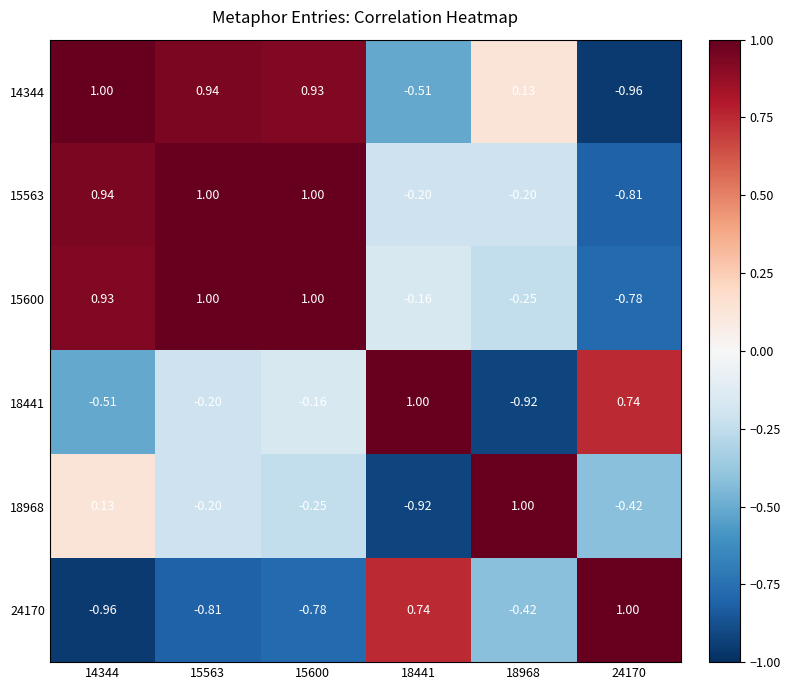

Which has a higher value, 18441 or 14344?

14344